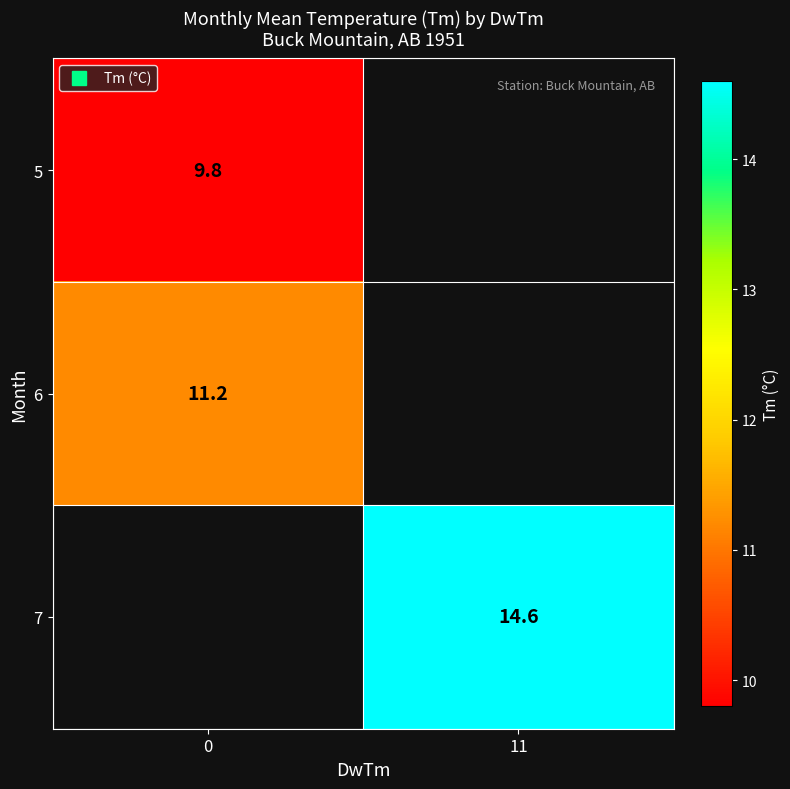

Which has a higher value, 0 or 11?

11